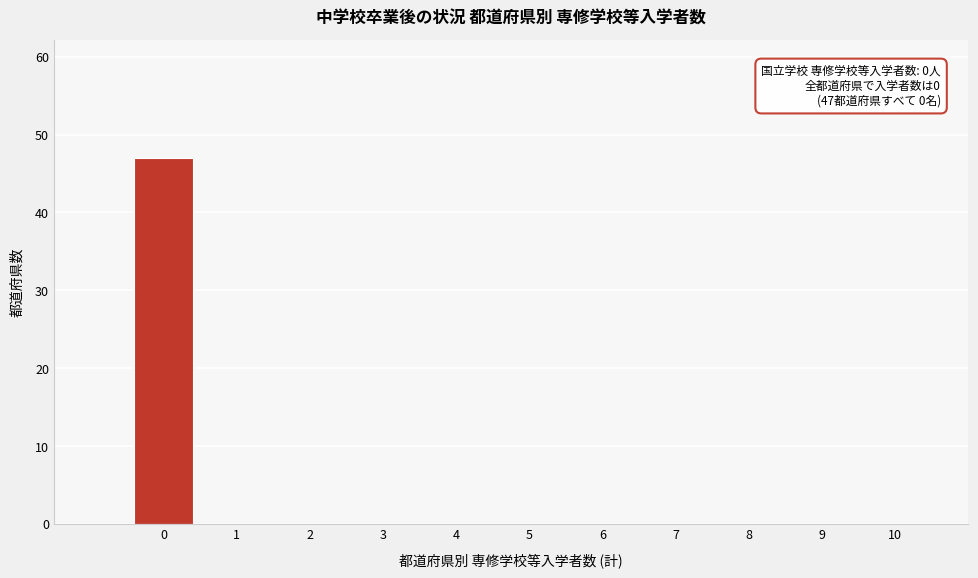

Over which range of the x-axis is the bar tallest?

-0.5 to 0.5